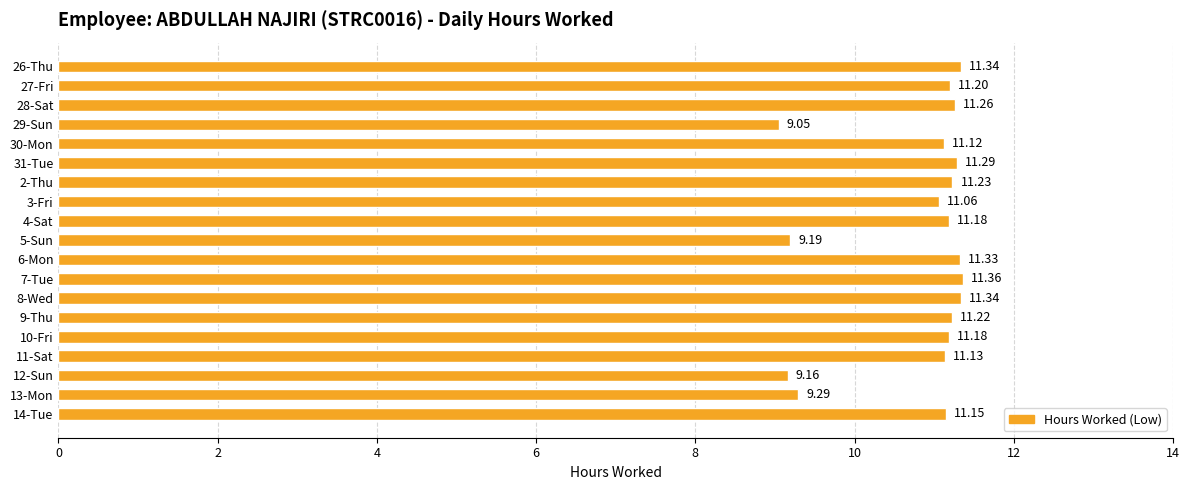

What is the difference between the maximum and minimum values?

2.3